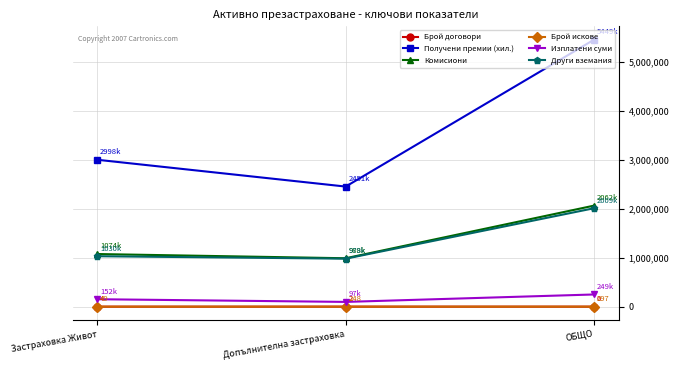

What is the sum of all Брой договори values?

12.0